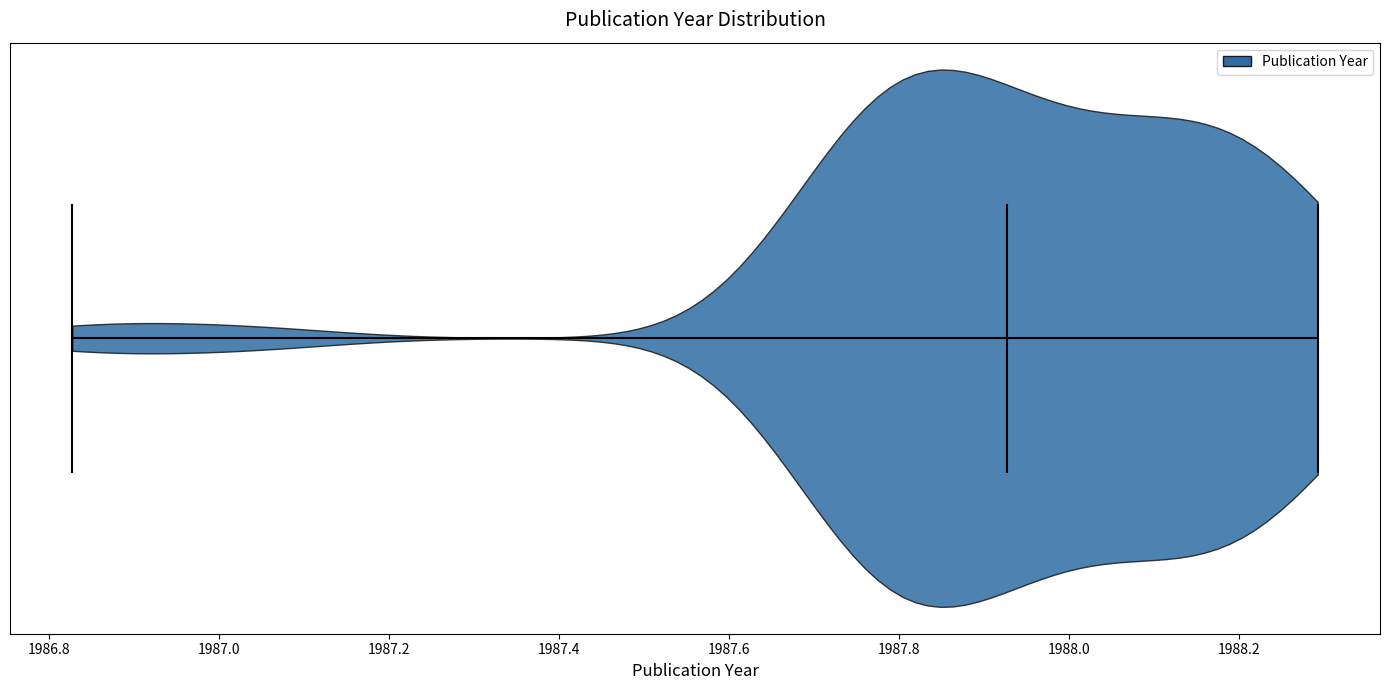

Read this violin plot against the x-axis: where its median line is, and the lowest and highest points the violin reaches. The values are not printed on the chart, so give them approximately, as read against the axis.

median line 1987.92, lowest point 1986.82, highest point 1988.30